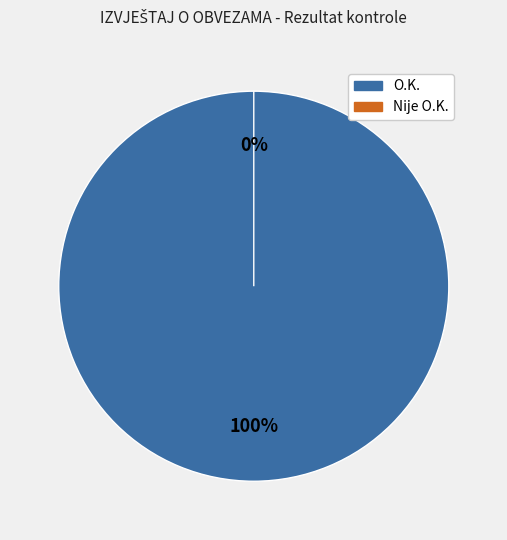

Do Nije O.K. and O.K. together represent more than half of the pie?

Yes